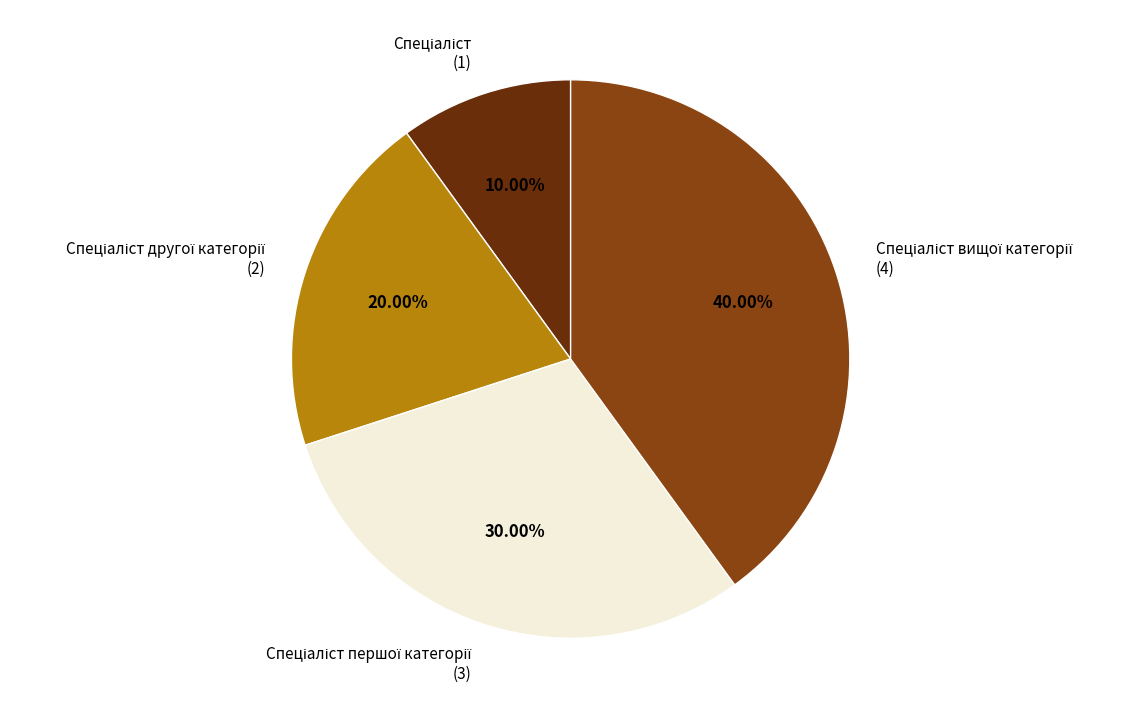

Does any single category account for the majority?

No